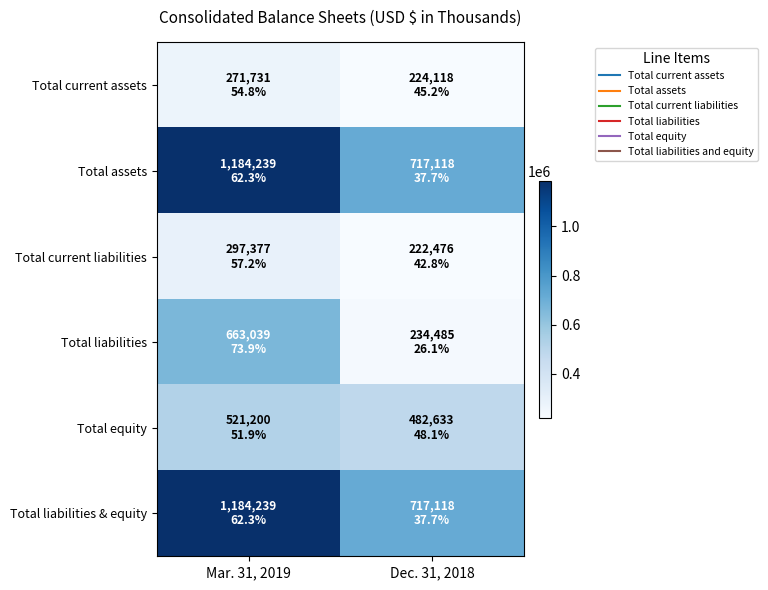

What is the greatest value displayed?

1184239